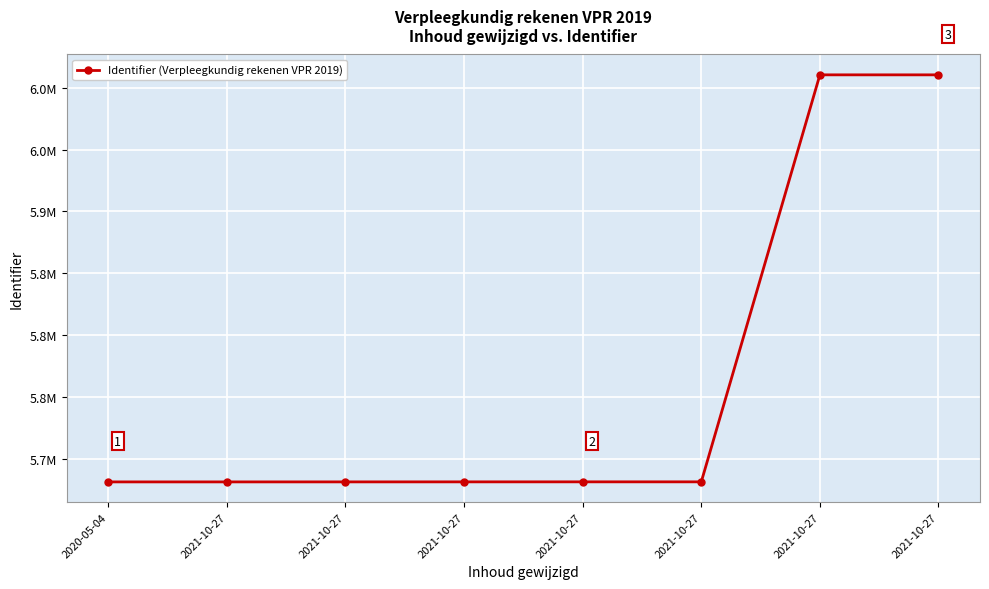

Is this an area chart (filled region under the line)?

No